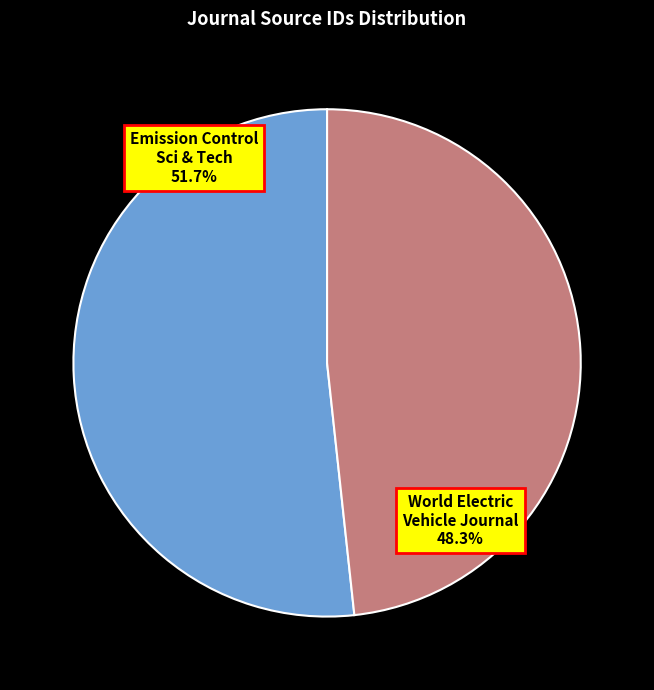

How many segments does this pie chart have?

2